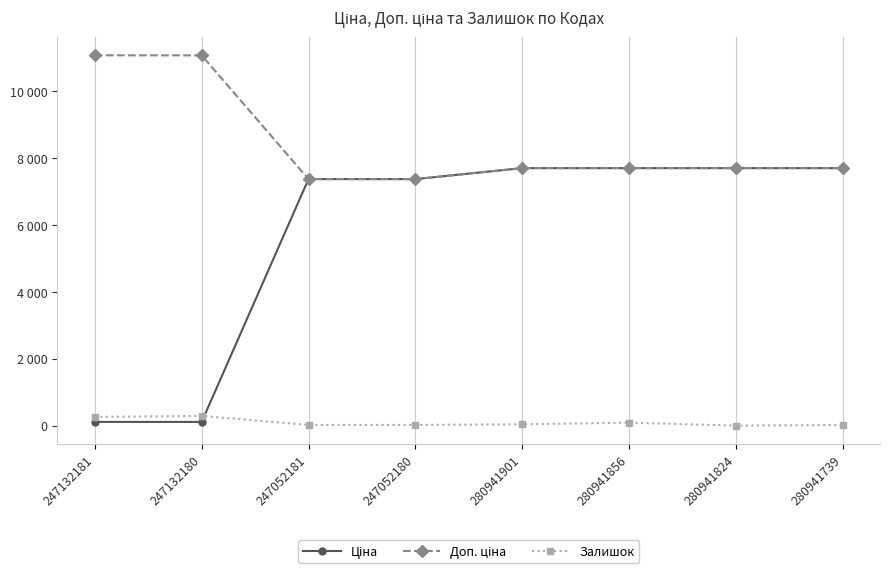

At which label does Залишок first exceed 39?

247132181